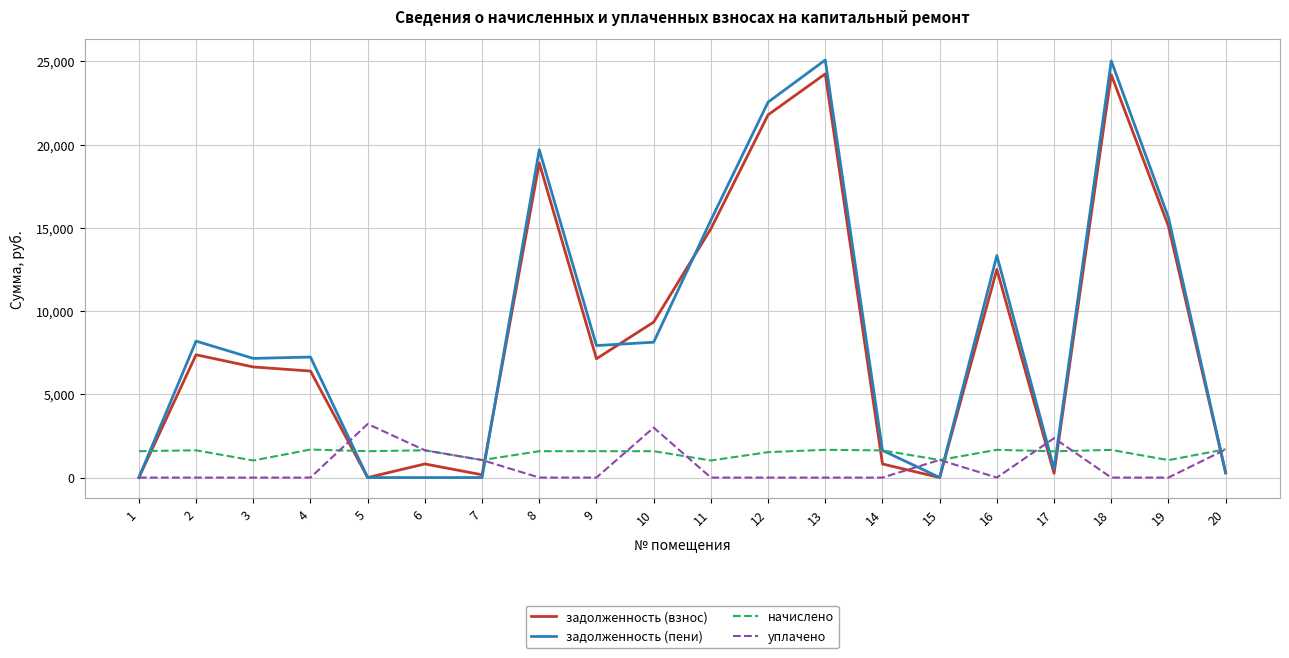

Rank the series by their maximum value, from highest to lowest.

задолженность (пени), задолженность (взнос), уплачено, начислено